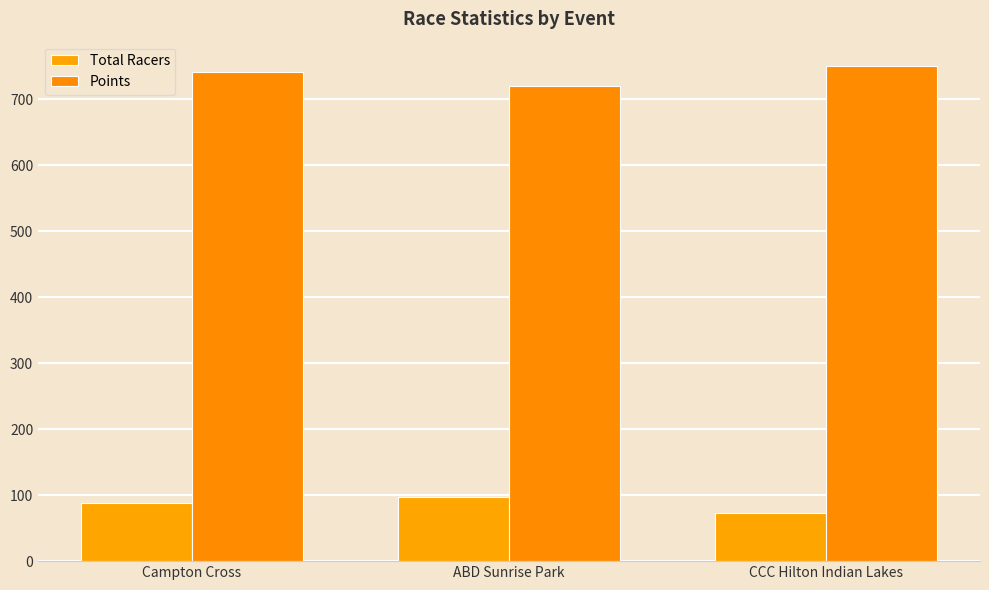

What is the difference between the second highest and minimum values in the Points series?

21.3